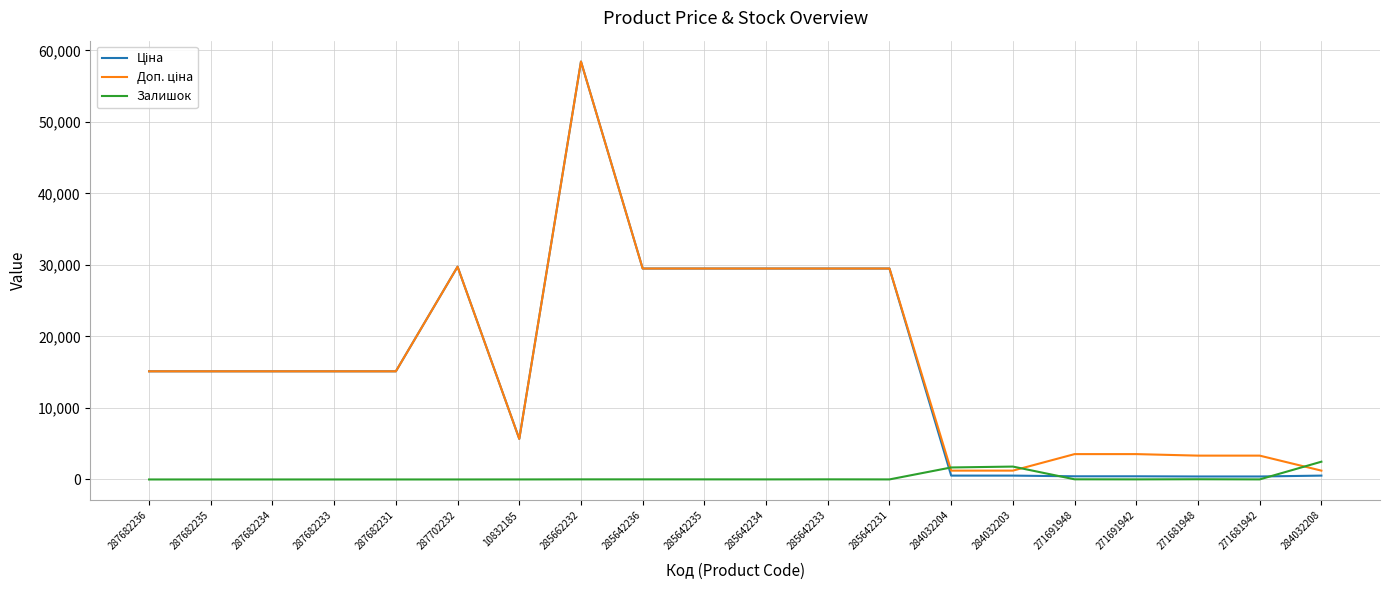

What is the maximum value shown in the chart?

58426.5